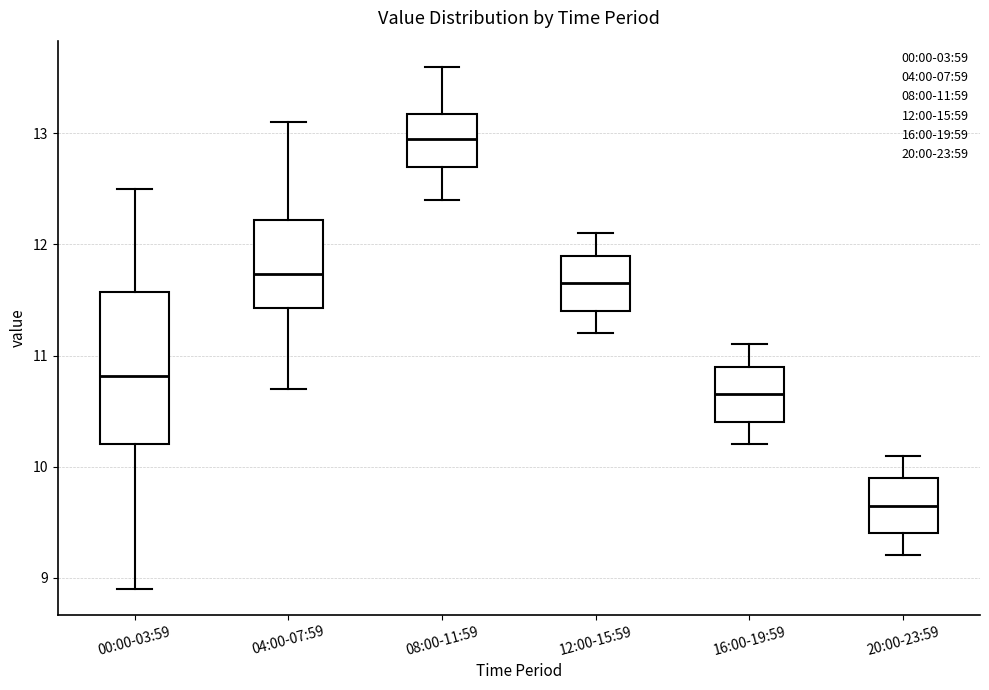

Reading left to right, read every box against the y-axis: the position of its median line, the range the box covers, and the ends of its whiskers. The values are not printed on the chart, so give them approximately, as read against the axis.

00:00-03:59: median 10.8, box 10.2 to 11.6, whiskers 8.9 to 12.5
04:00-07:59: median 11.7, box 11.4 to 12.2, whiskers 10.7 to 13.1
08:00-11:59: median 13.0, box 12.7 to 13.2, whiskers 12.4 to 13.6
12:00-15:59: median 11.7, box 11.4 to 11.9, whiskers 11.2 to 12.1
16:00-19:59: median 10.7, box 10.4 to 10.9, whiskers 10.2 to 11.1
20:00-23:59: median 9.7, box 9.4 to 9.9, whiskers 9.2 to 10.1